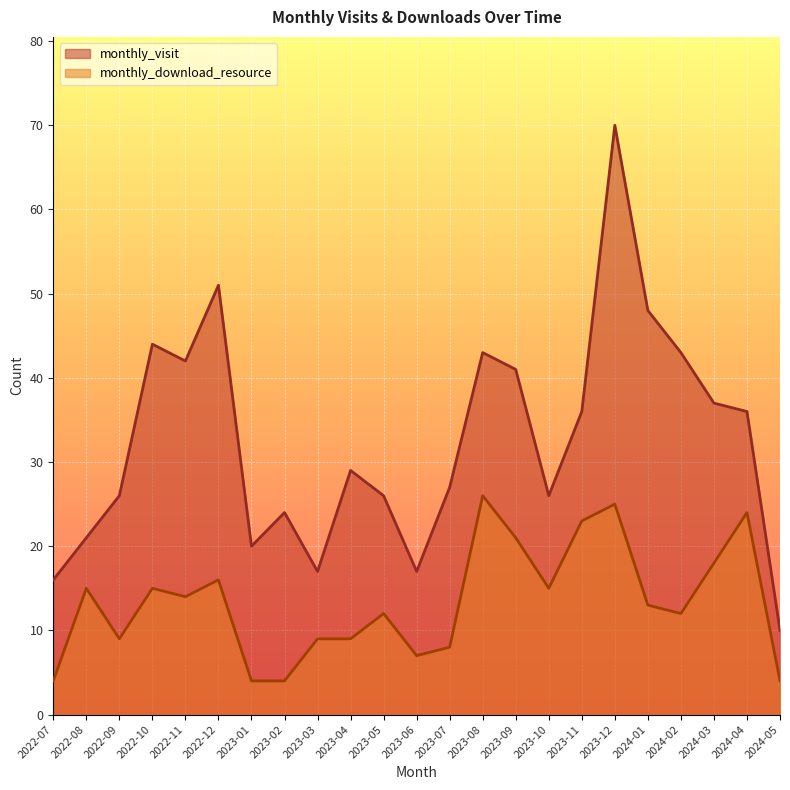

The monthly_visit series shows 44 at 2023-10. True or false?

False